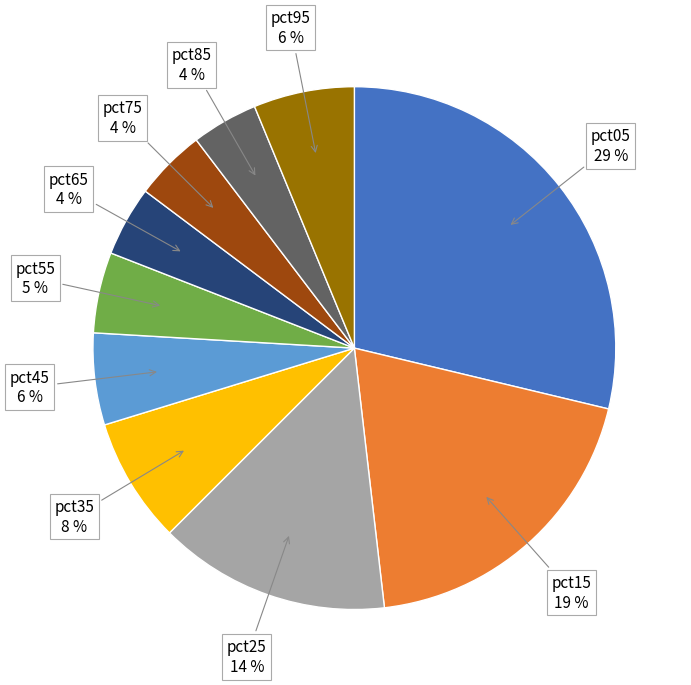

Does pct15 represent more than half of the total?

No